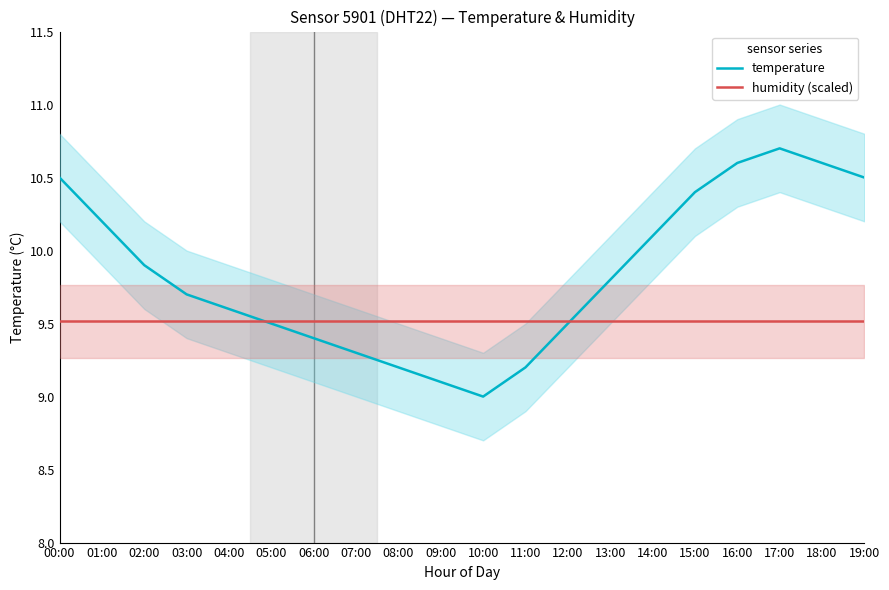

At how many categories does at least one series exceed 9?

20